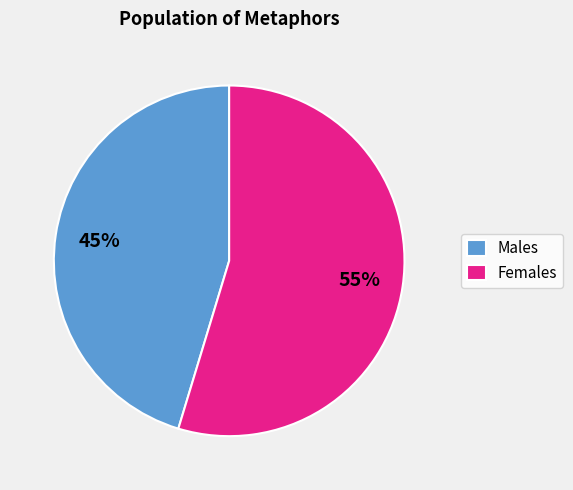

Which has a higher value, Females or Males?

Females